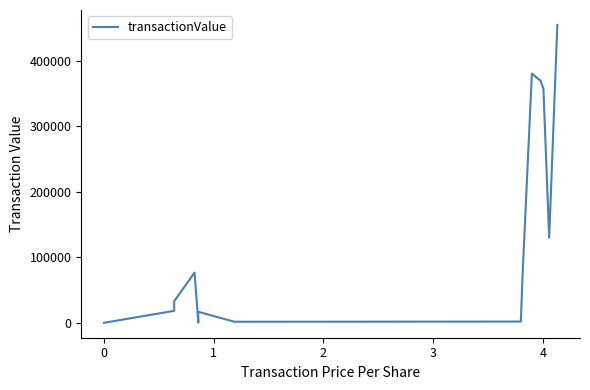

Count the number of categories in the chart.

16